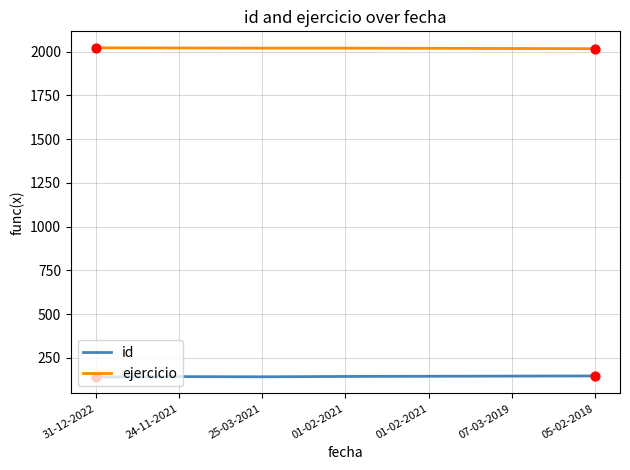

At which category is the sum across all series the highest?

24-11-2021